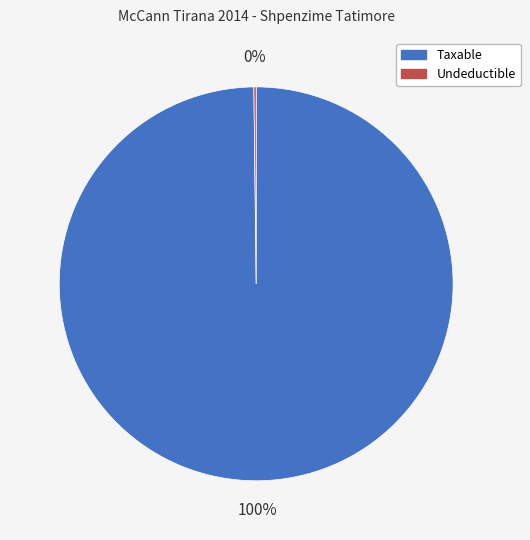

To the nearest percent, what is the difference between the largest and smallest slice percentages?

100%